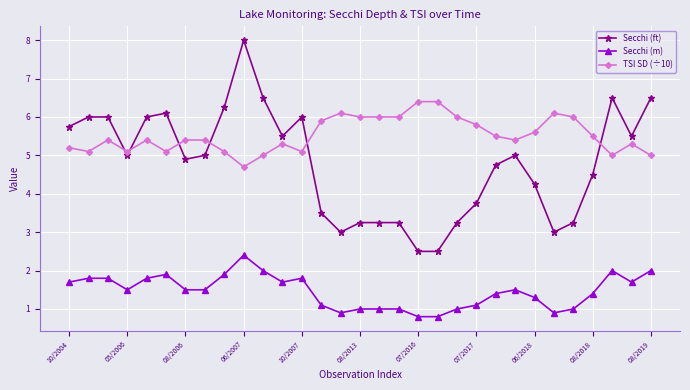

What is the greatest value displayed?

8.0